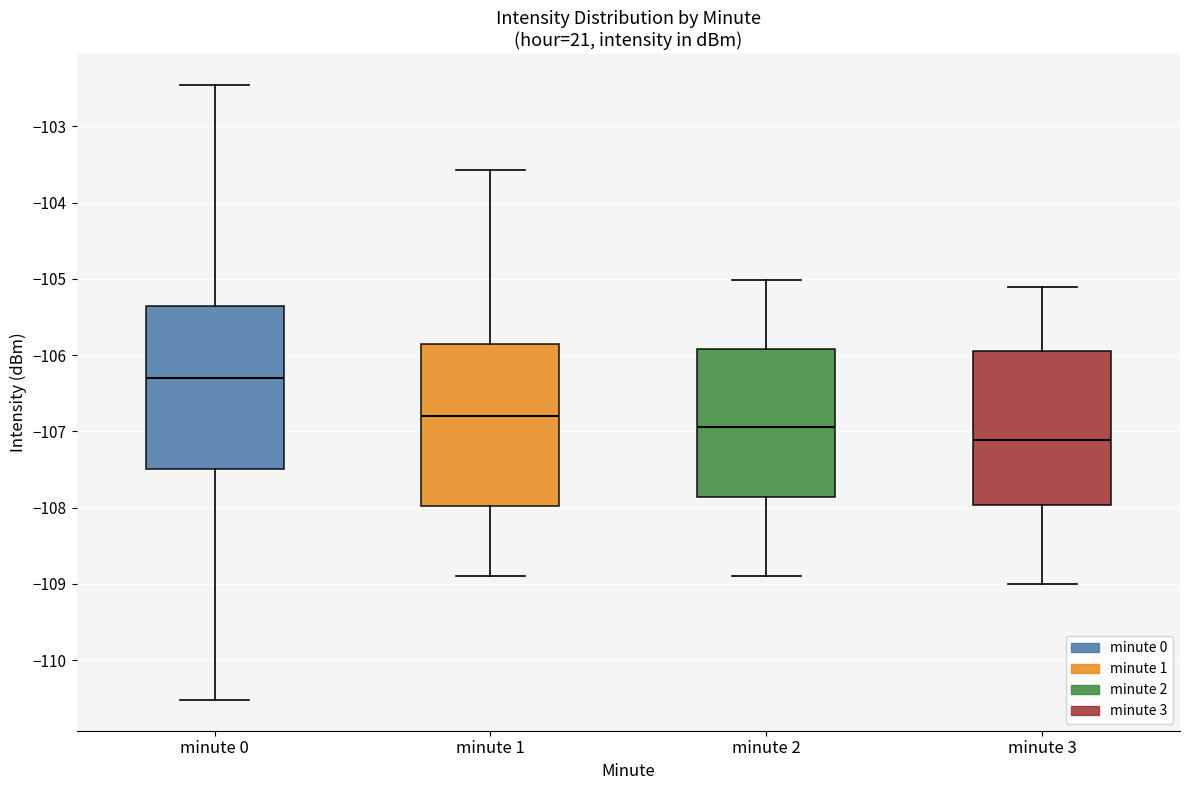

Reading left to right, transcribe this box plot: for each box, give where its median line is, the range the box spans, and where its two whiskers end, as read against the y-axis. The values are not printed on the chart, so give them approximately, as read against the axis.

minute 0: median -106.3, box -107.5 to -105.4, whiskers -110.5 to -102.5
minute 1: median -106.8, box -108.0 to -105.9, whiskers -108.9 to -103.6
minute 2: median -106.9, box -107.9 to -105.9, whiskers -108.9 to -105.0
minute 3: median -107.1, box -108.0 to -105.9, whiskers -109.0 to -105.1